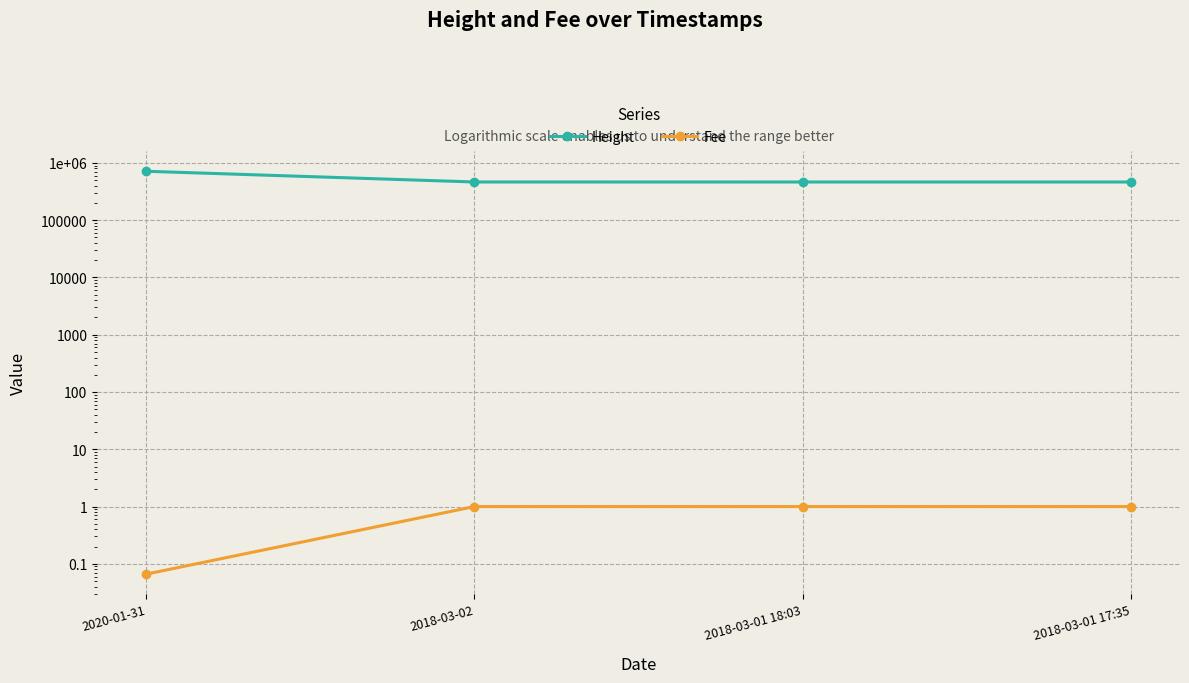

What is the sum of the Height values at 2018-03-01 18:03 and 2018-03-02?

928075.0